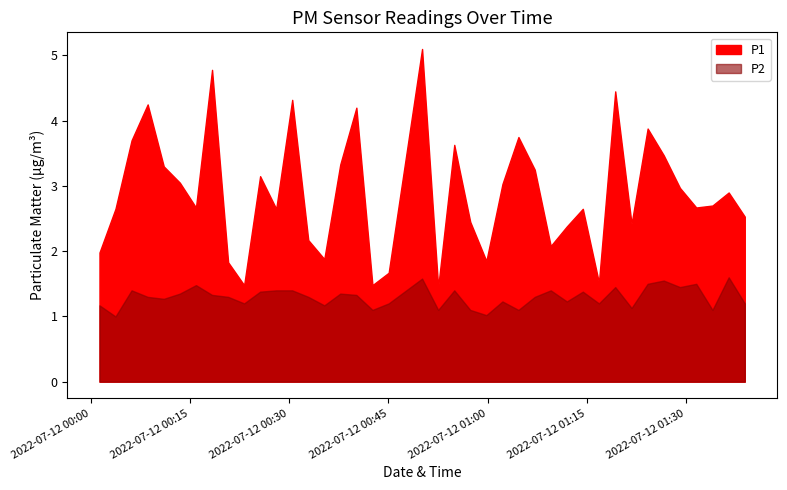

What is the difference between the maximum and minimum values in the P1 series?

3.6